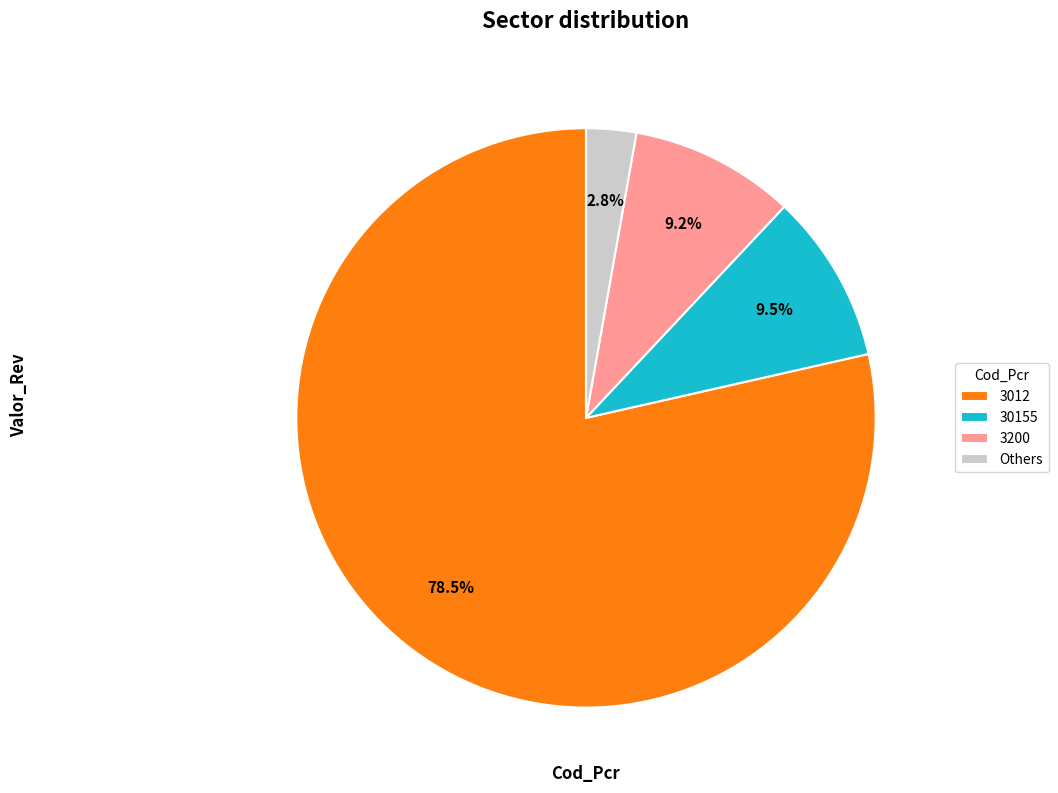

Is the sum of 3200 and 3012 greater than half?

Yes